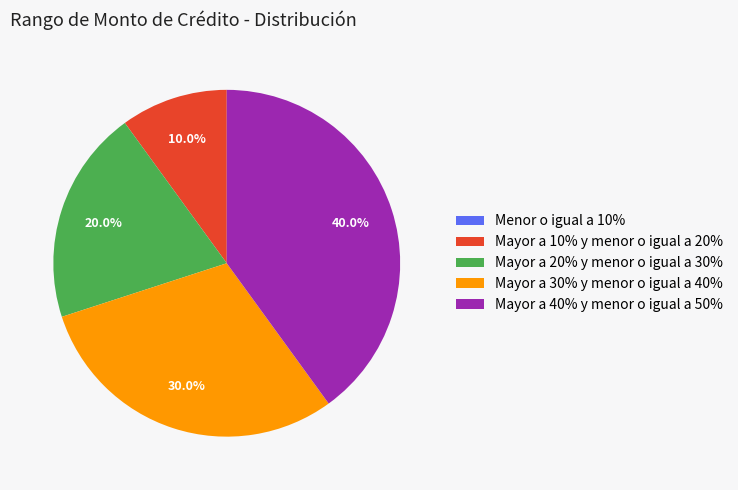

Does any single category account for the majority?

No